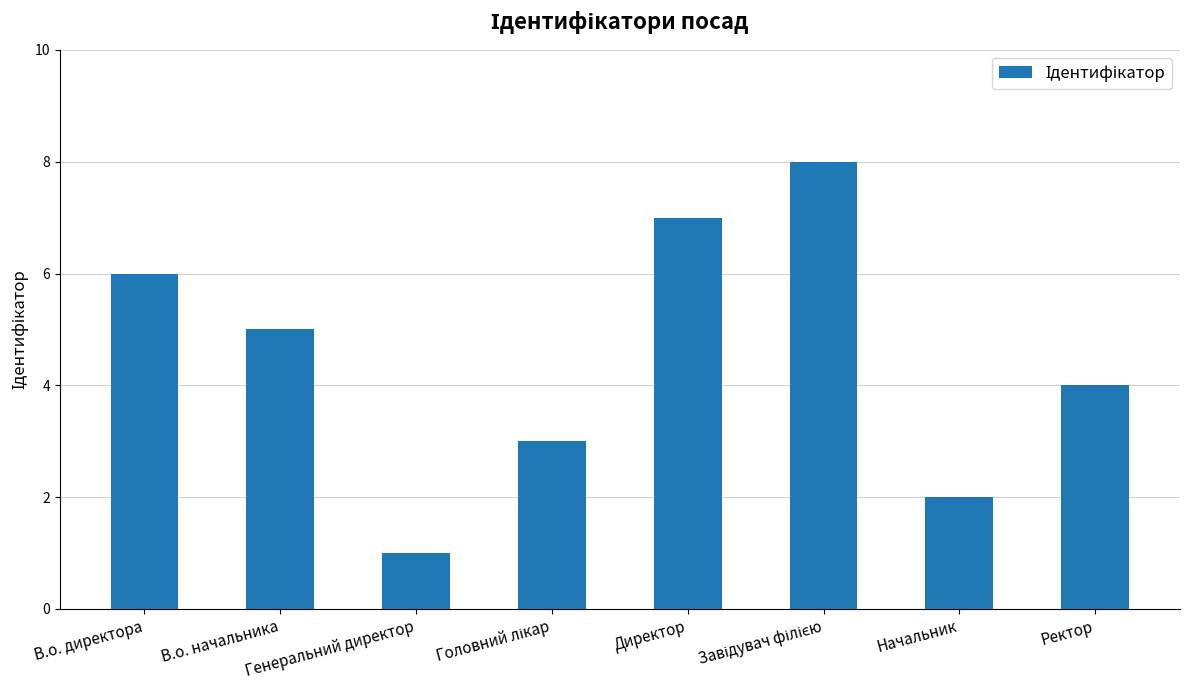

Where does the data first go above 5?

В.о. директора